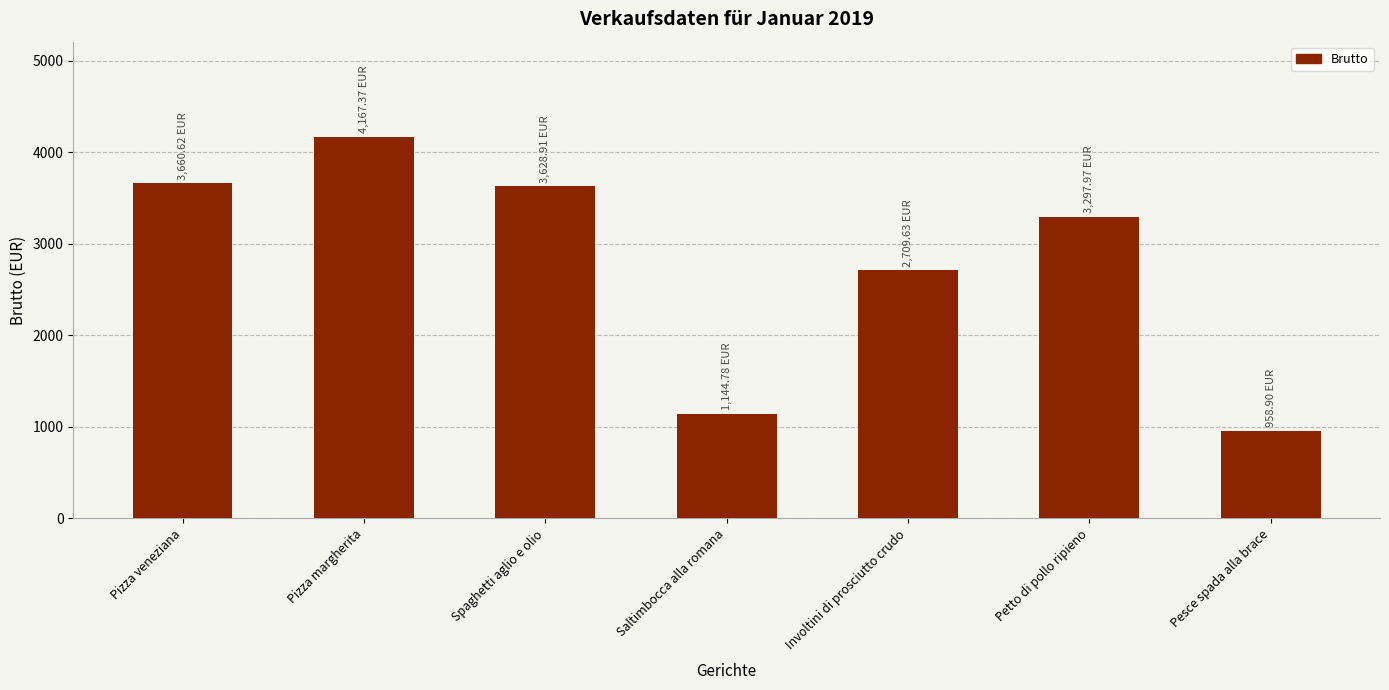

At which category does the chart reach its minimum across all series?

Pesce spada alla brace